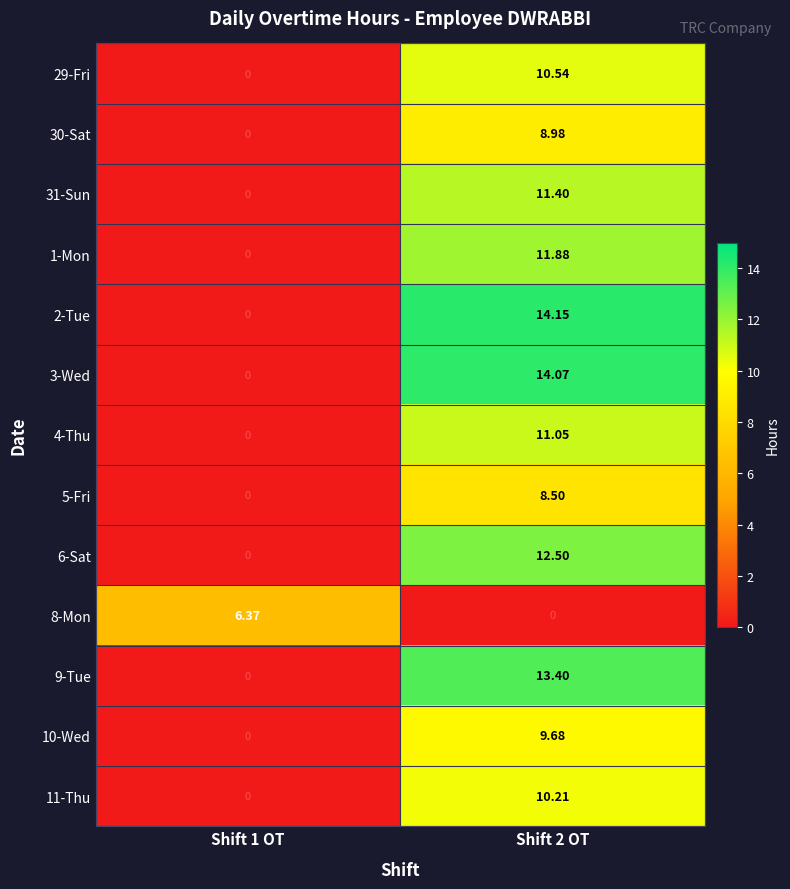

Count the number of data series in this chart.

13